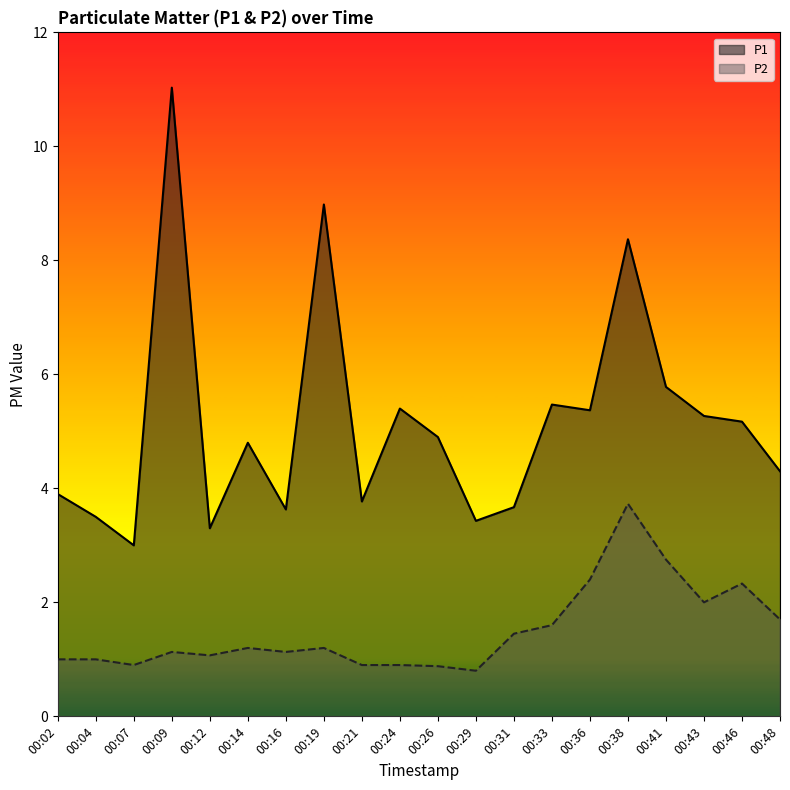

How many lines are shown in the chart?

2